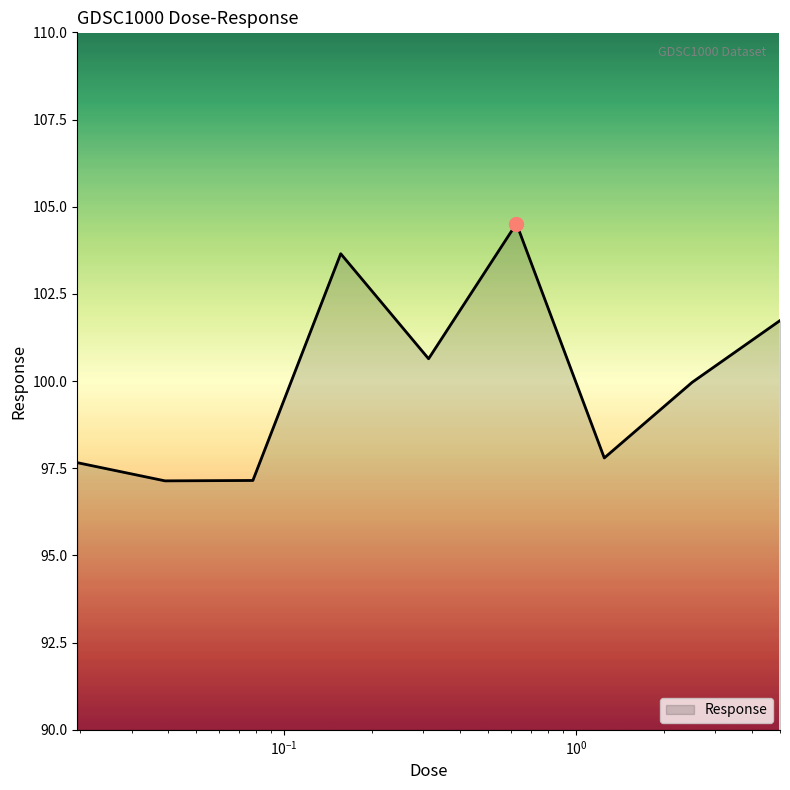

What is the minimum value shown in the chart?

97.1